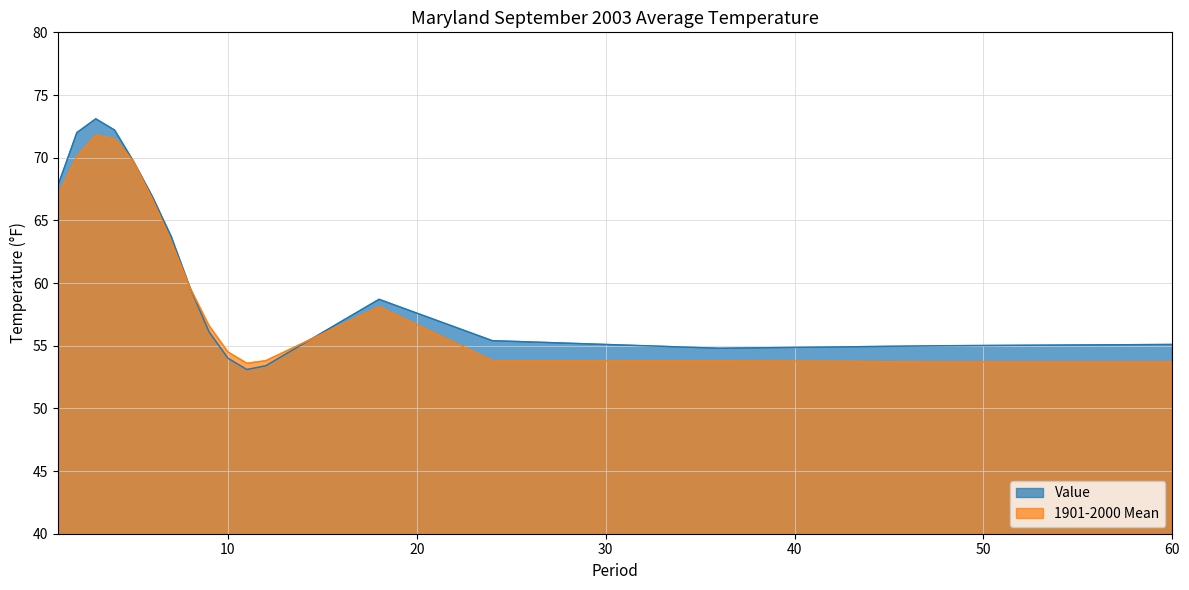

Read the 1901-2000 Mean value at 36.

53.8